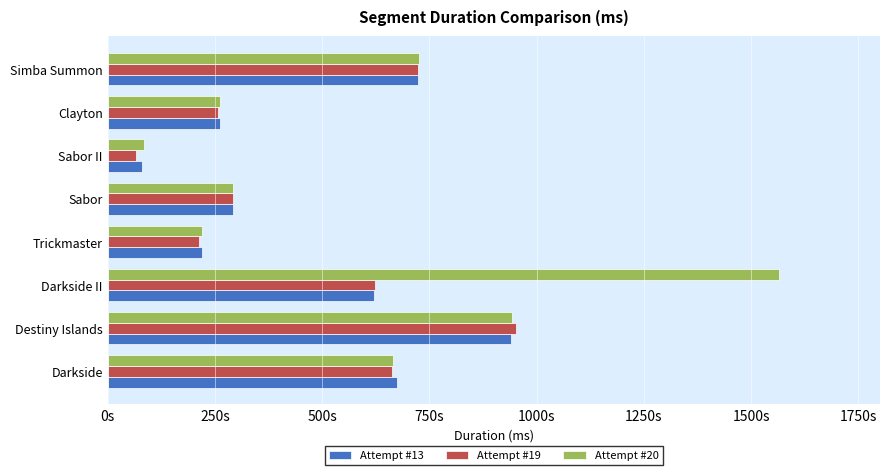

What is the label of the 5th bar from the right?

Trickmaster